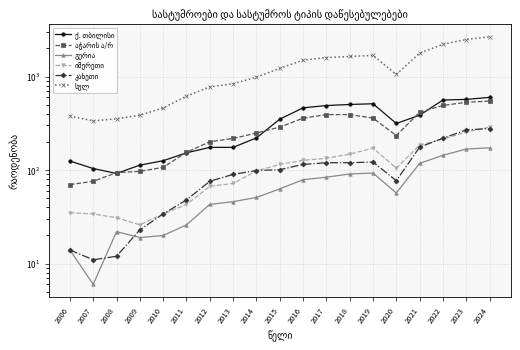

True or false: კახეთი and ქ. თბილისი cross at least once.

False